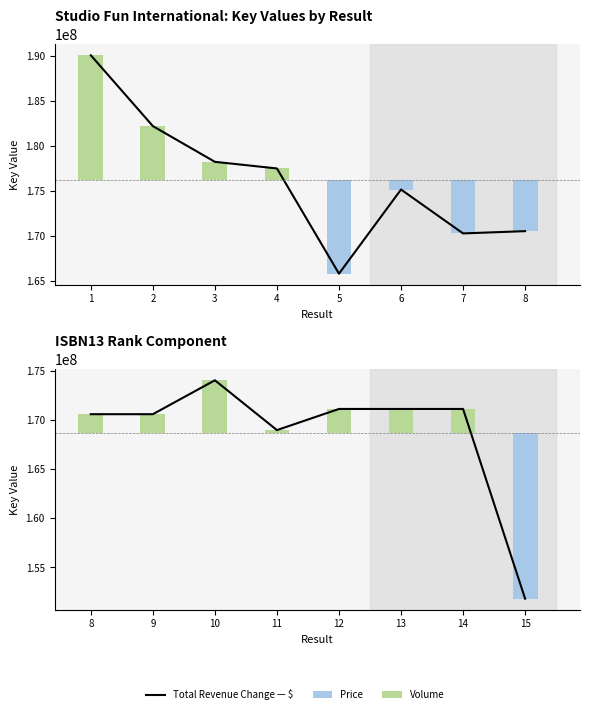

Count the number of categories in the chart.

8